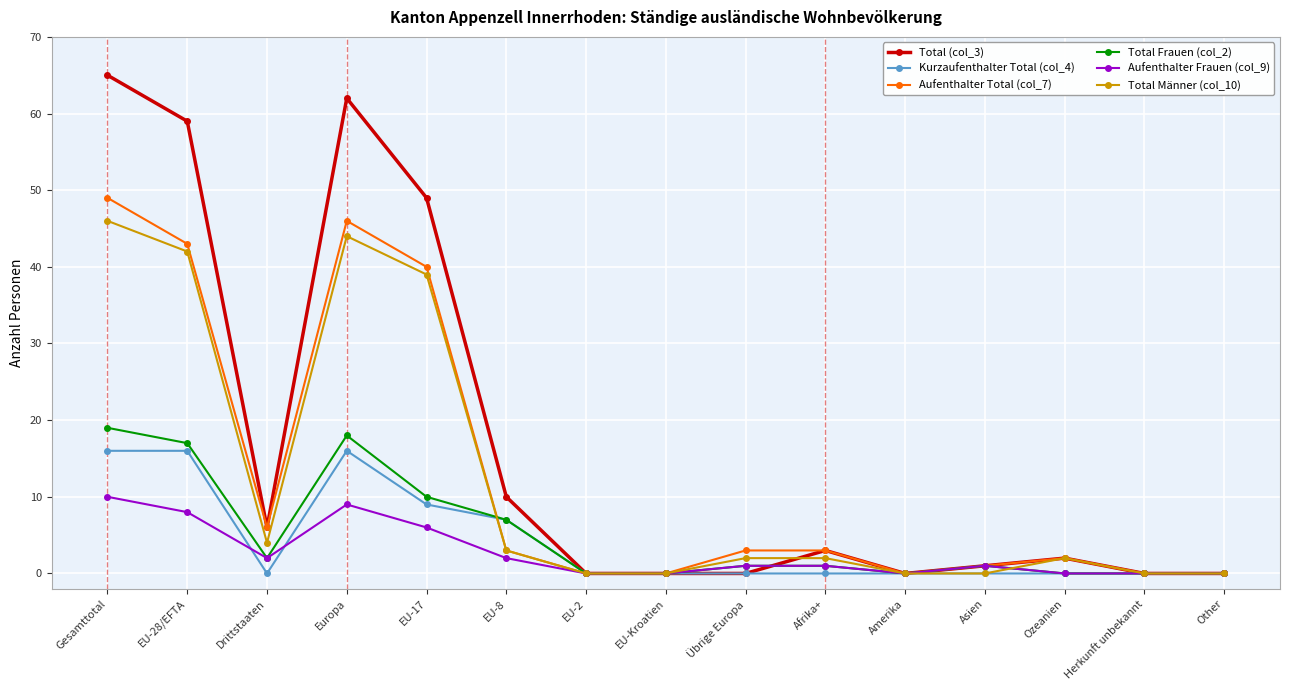

Reading left to right, list all the values displayed in this chart.

Total (col_3): 65	59	6	62	49	10	0	0	0	3	0	1	2	0	0
Kurzaufenthalter Total (col_4): 16	16	0	16	9	7	0	0	0	0	0	0	0	0	0
Aufenthalter Total (col_7): 49	43	6	46	40	3	0	0	3	3	0	1	2	0	0
Total Frauen (col_2): 19	17	2	18	10	7	0	0	1	1	0	1	0	0	0
Aufenthalter Frauen (col_9): 10	8	2	9	6	2	0	0	1	1	0	1	0	0	0
Total Männer (col_10): 46	42	4	44	39	3	0	0	2	2	0	0	2	0	0